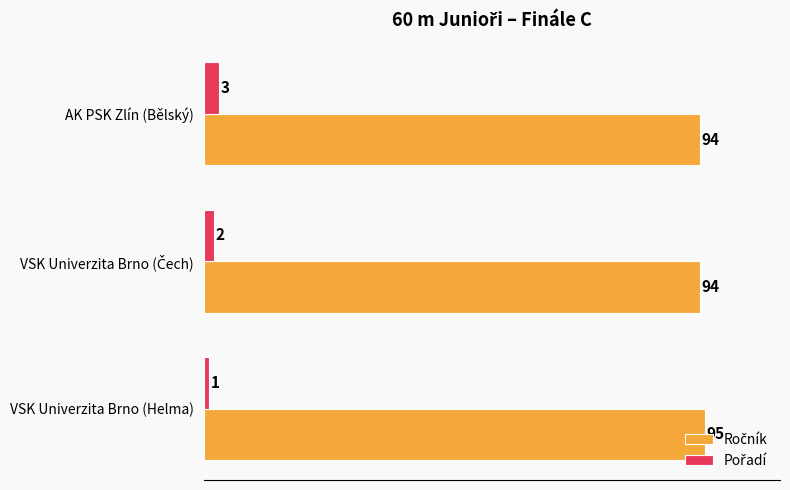

At which category is the sum across all series the highest?

AK PSK Zlín (Bělský)